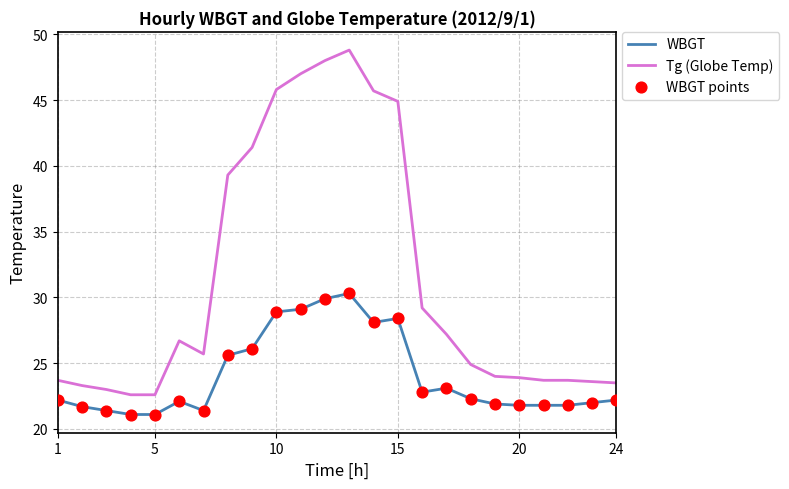

Which series has the largest total across all categories?

Tg (Globe Temp)